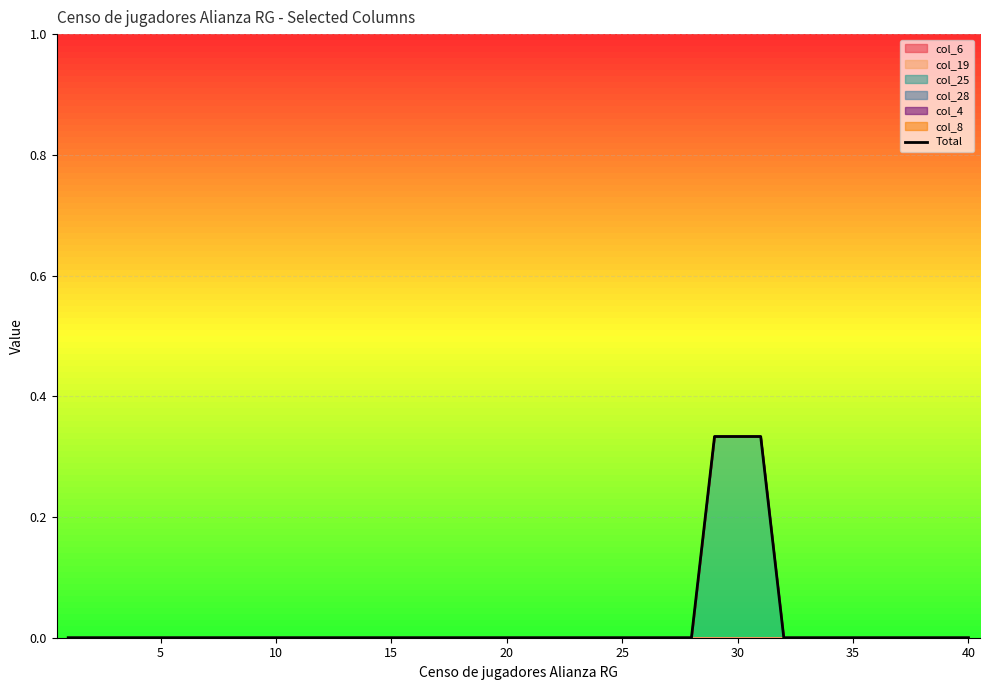

True or false: there are more than 1 points higher than both neighbors.

False